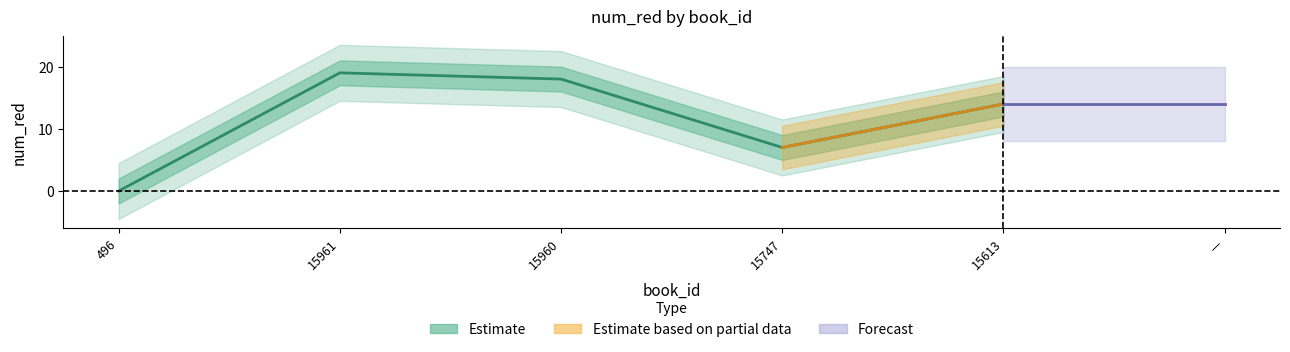

What is the change in value from 15961 to 15960?

-1